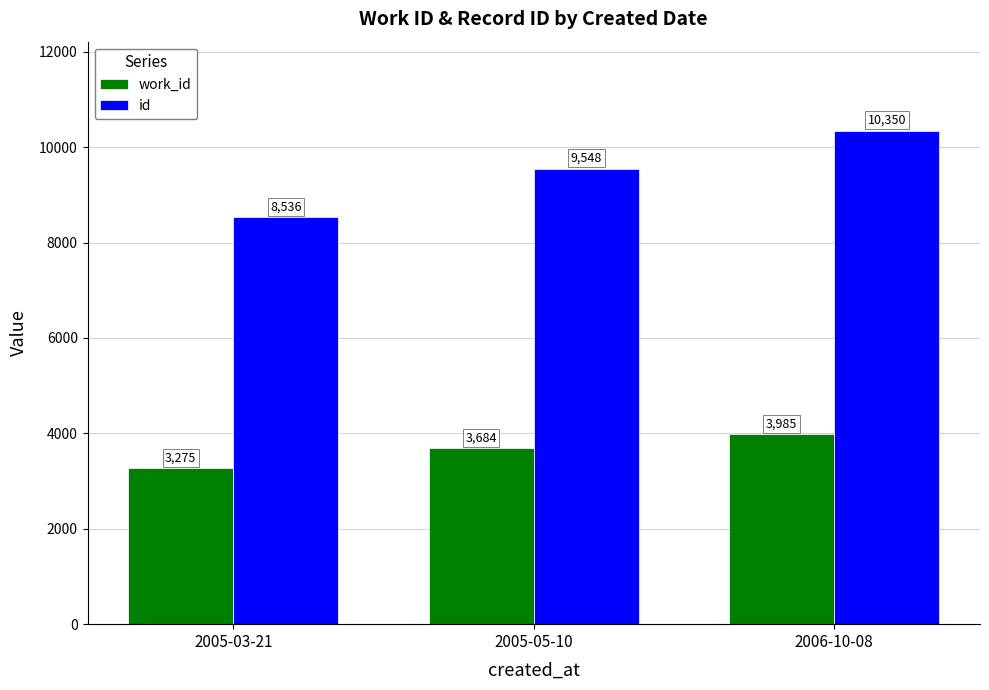

What is the difference between the second highest and minimum values in the id series?

1012